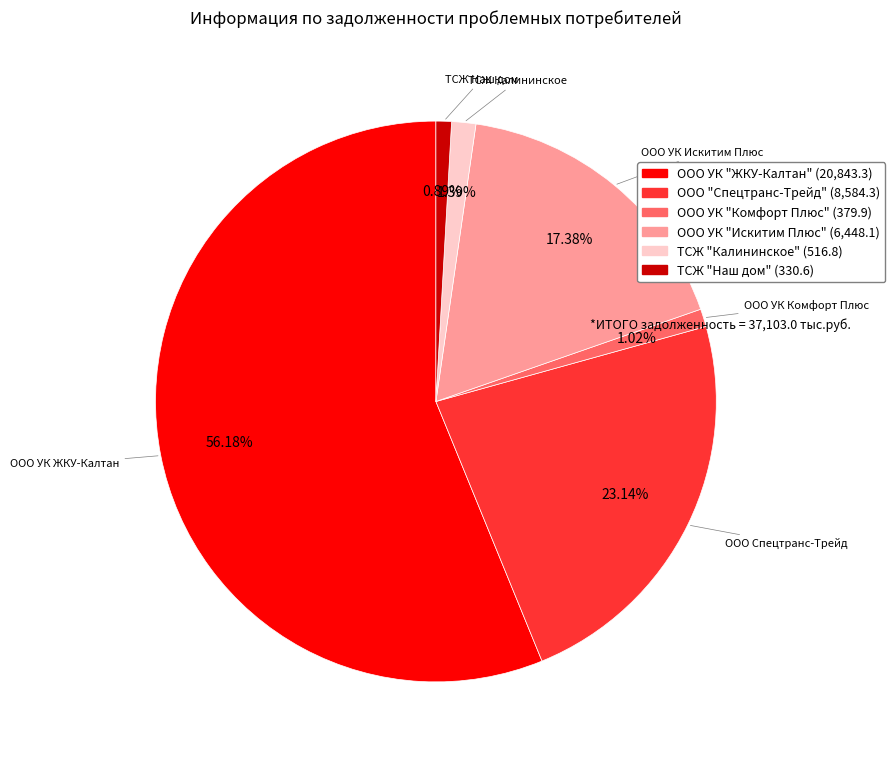

To the nearest percent, what is the average slice percentage?

17%